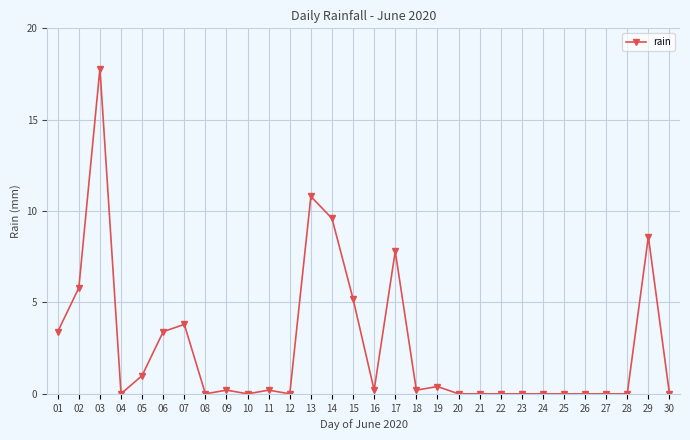

True or false: there are more than 2 points higher than both neighbors.

True